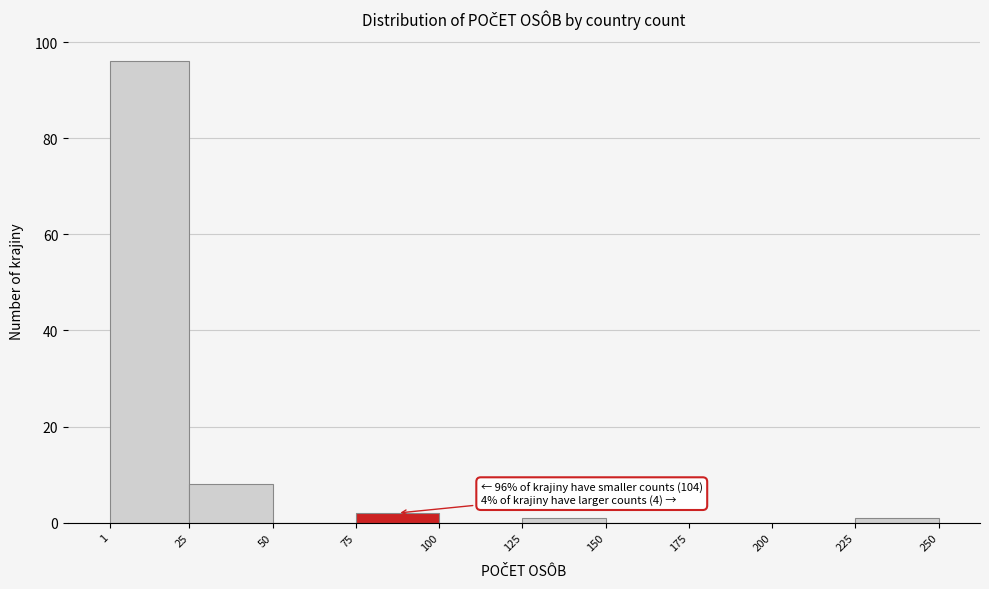

Which range on the x-axis has the tallest bar?

1 to 25